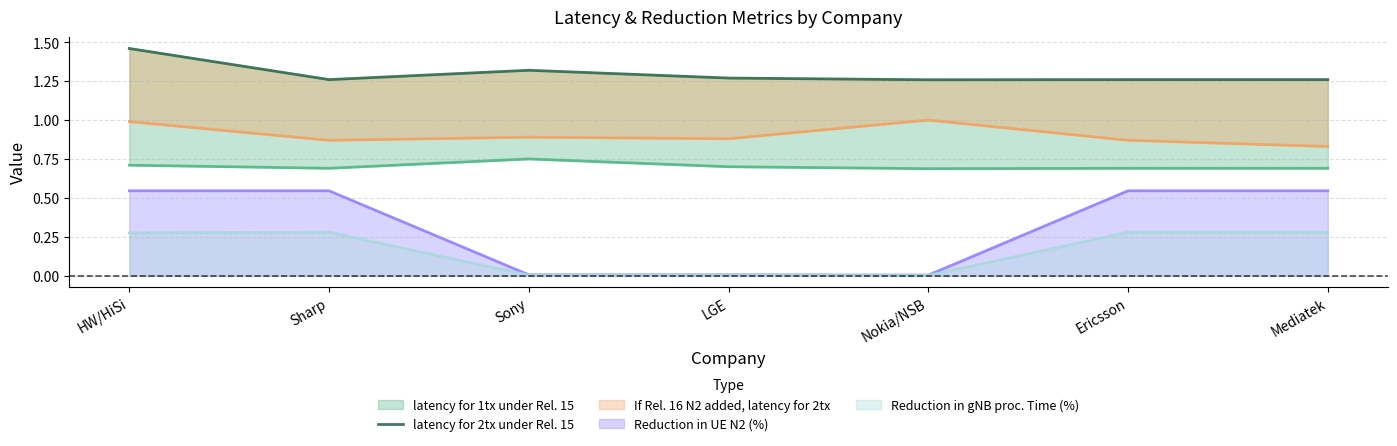

Between Ericsson and Mediatek, which is larger?

Ericsson